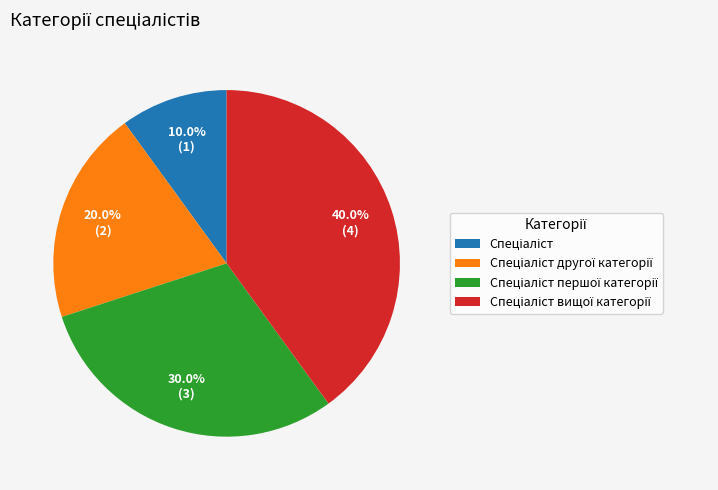

Is there any slice that represents more than half of the pie?

No